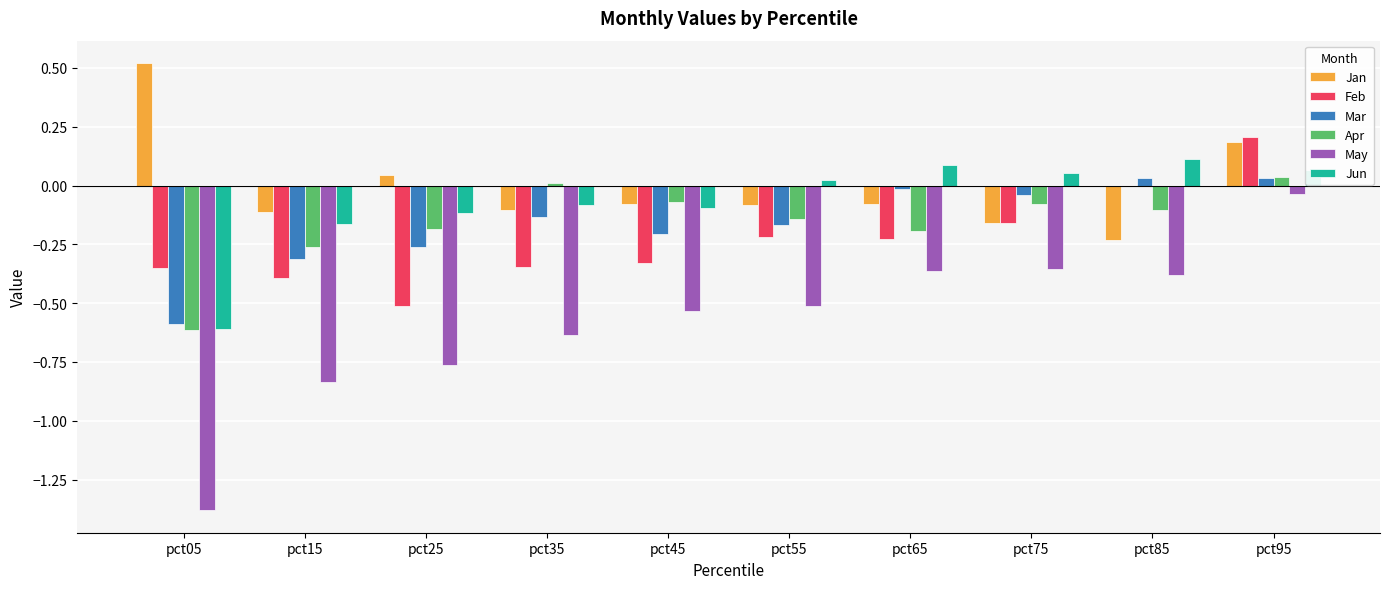

At which category is the sum across all series the highest?

pct95